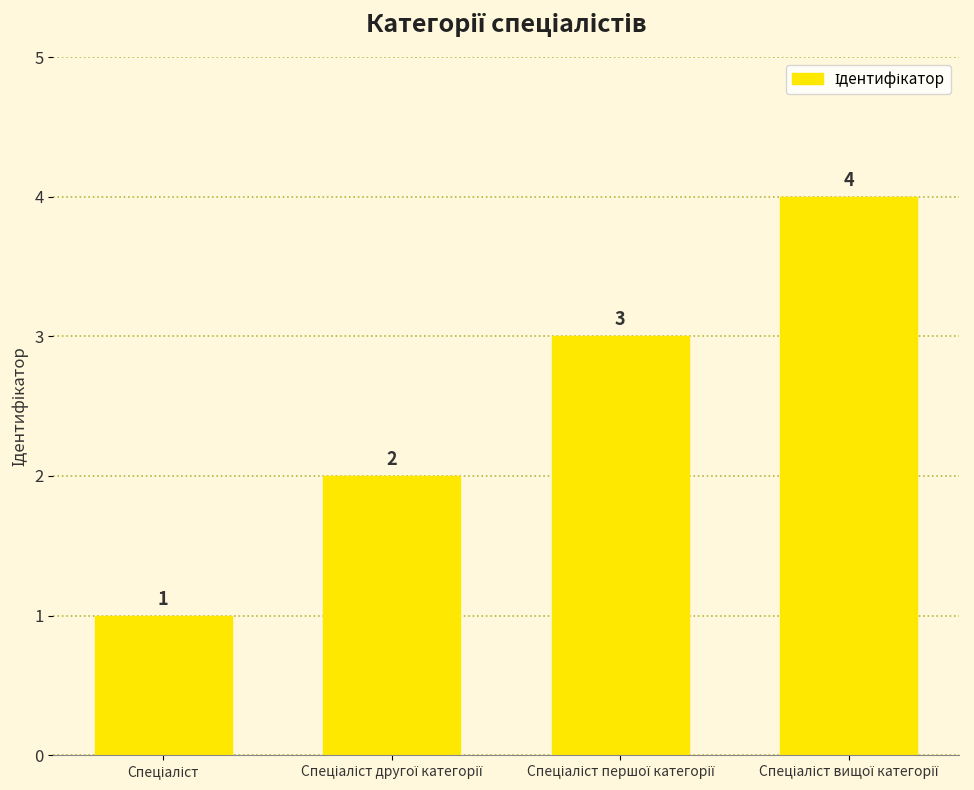

How many bars are there in total?

4